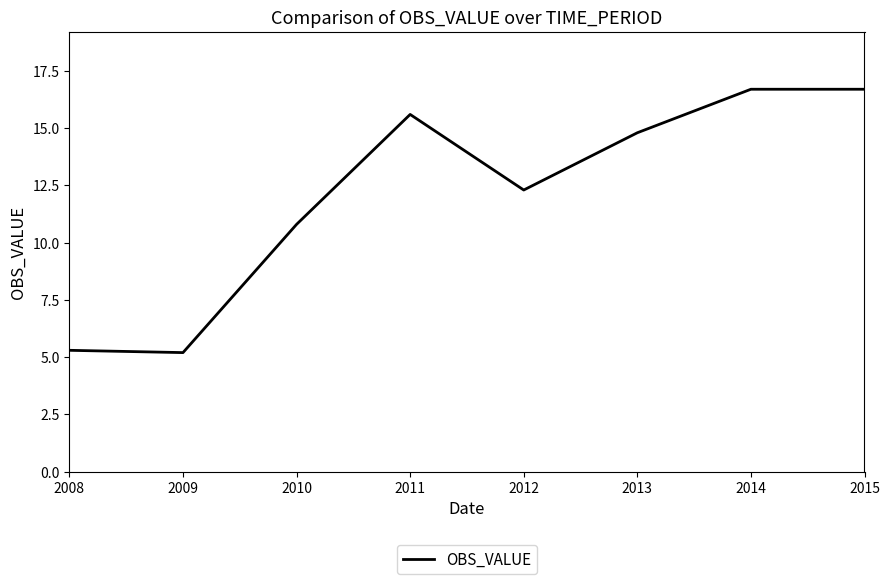

At which category does the data reach its first local peak?

2011